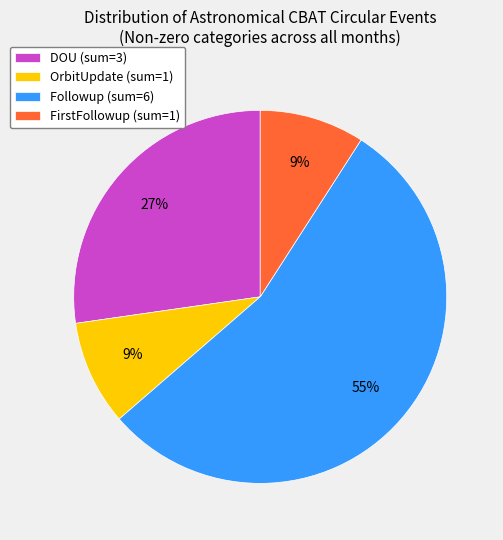

Is the sum of Followup (sum=6) and DOU (sum=3) greater than half?

Yes